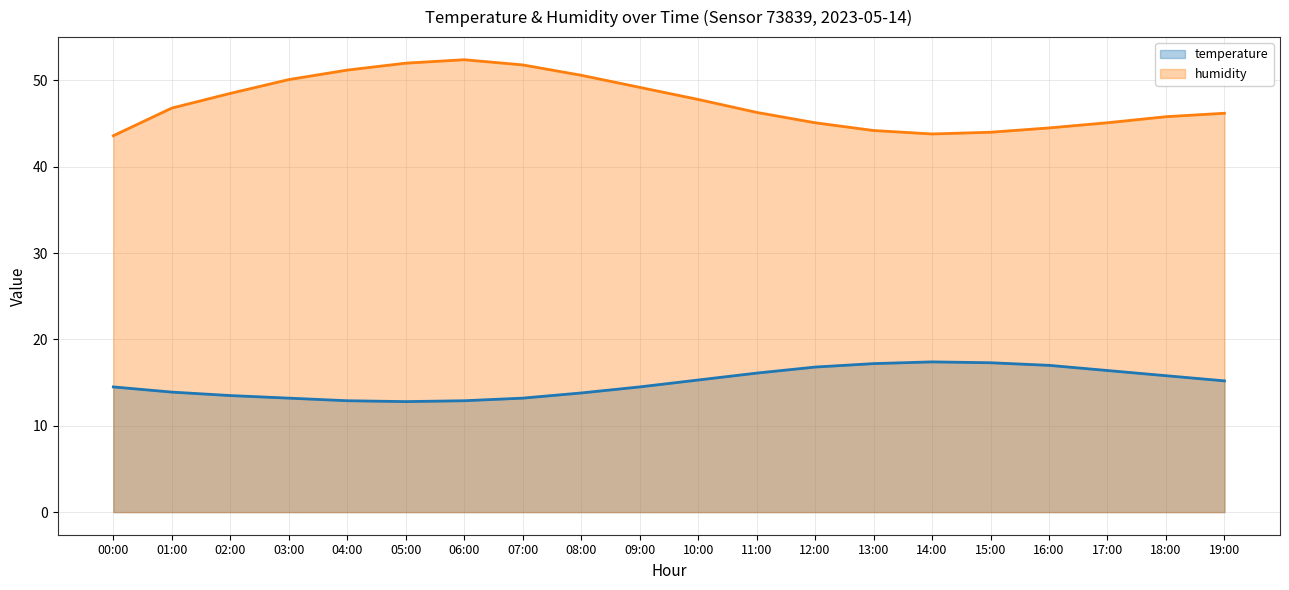

What is the difference between the second highest and minimum values in the humidity series?

8.4